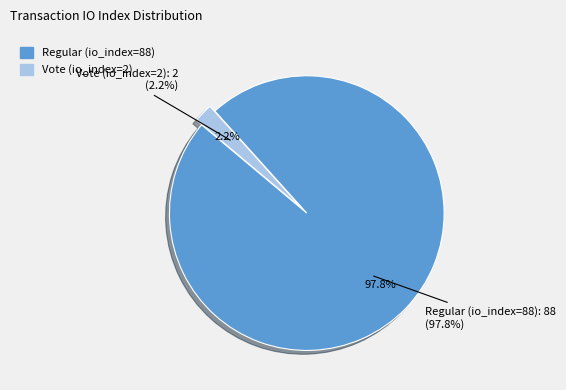

What is the largest slice in the pie chart?

Regular (io_index=88)